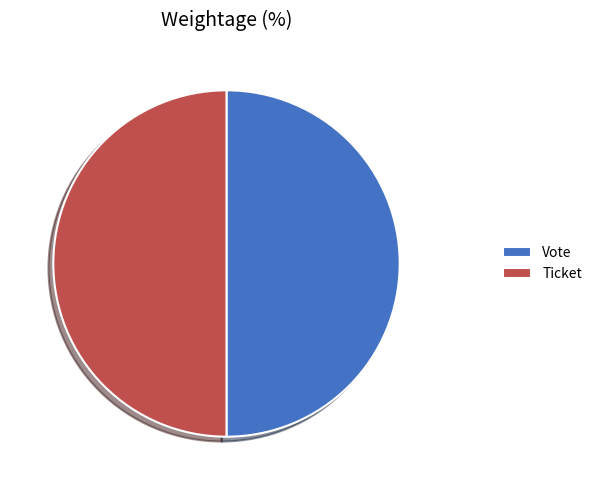

How many segments does this pie chart have?

2